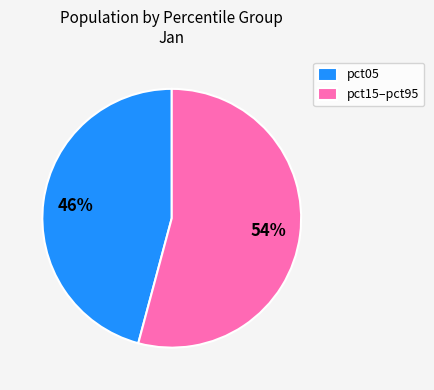

Rank the categories by value from highest to lowest.

pct15–pct95, pct05